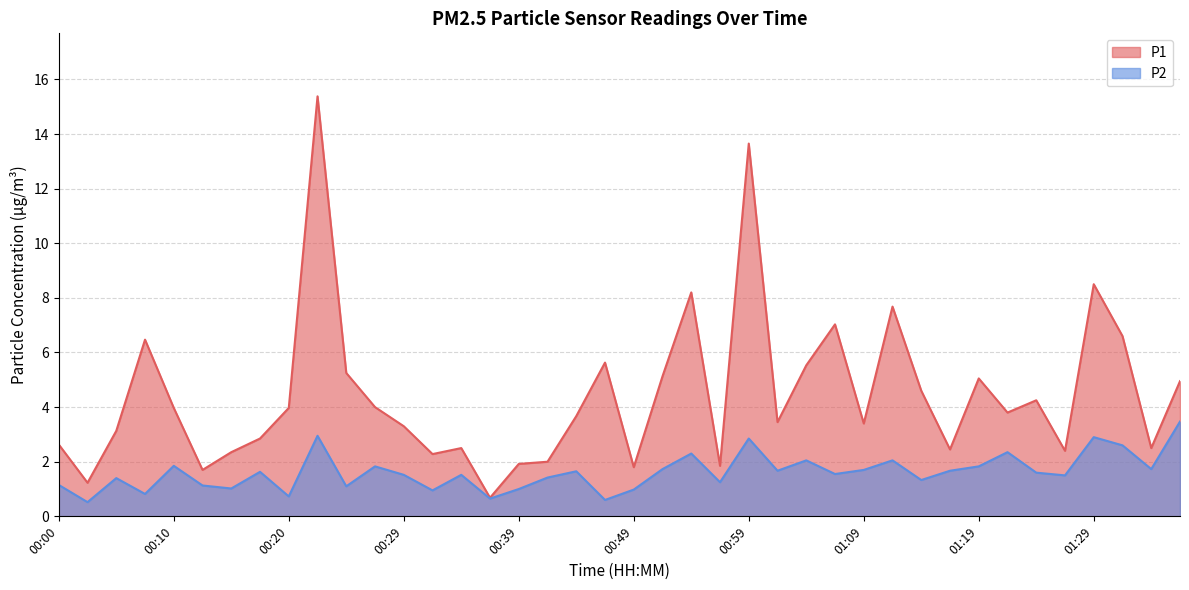

What are all the series names shown in the legend?

P1, P2